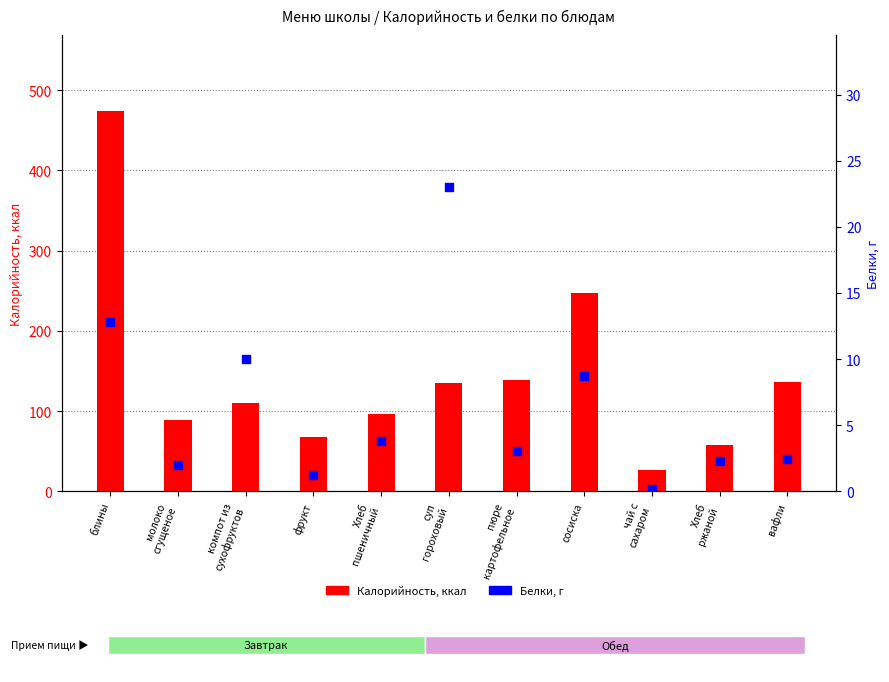

Which series has the largest total across all categories?

Калорийность